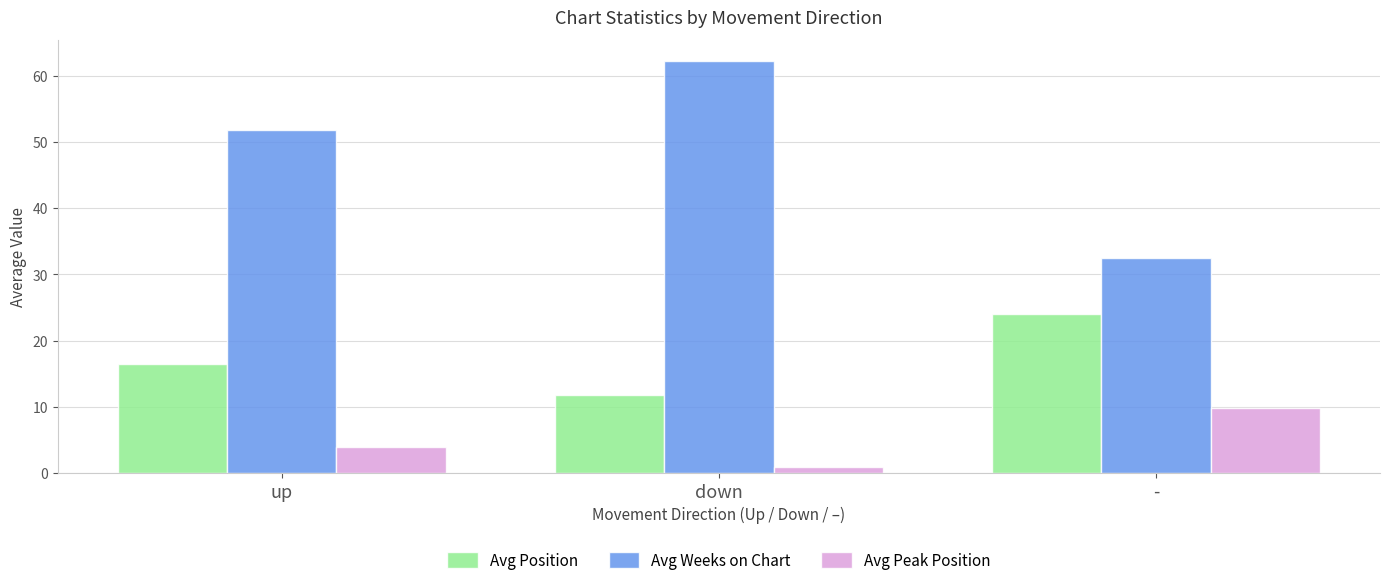

What is the total value across all series at -?

66.4